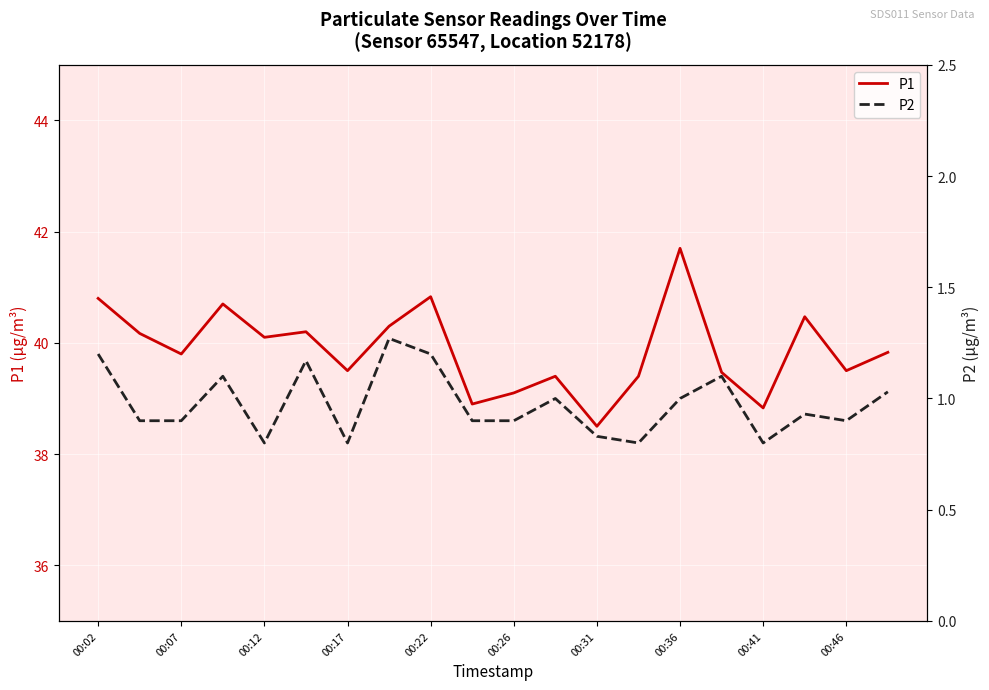

True or false: P1 and P2 intersect in this chart.

False